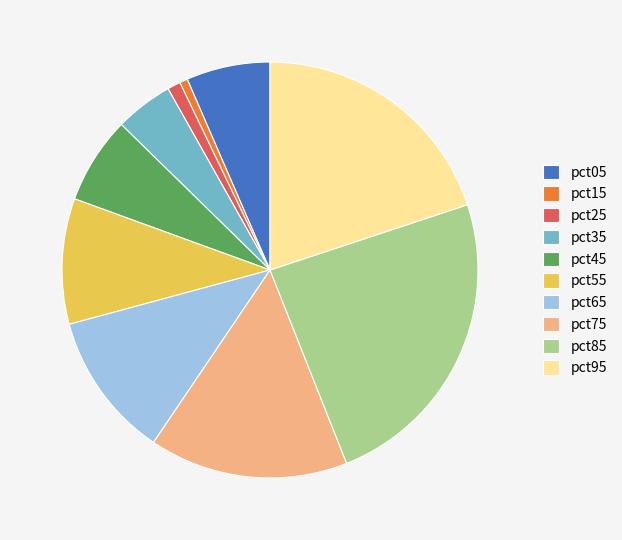

Is the sum of pct65 and pct85 greater than half?

No